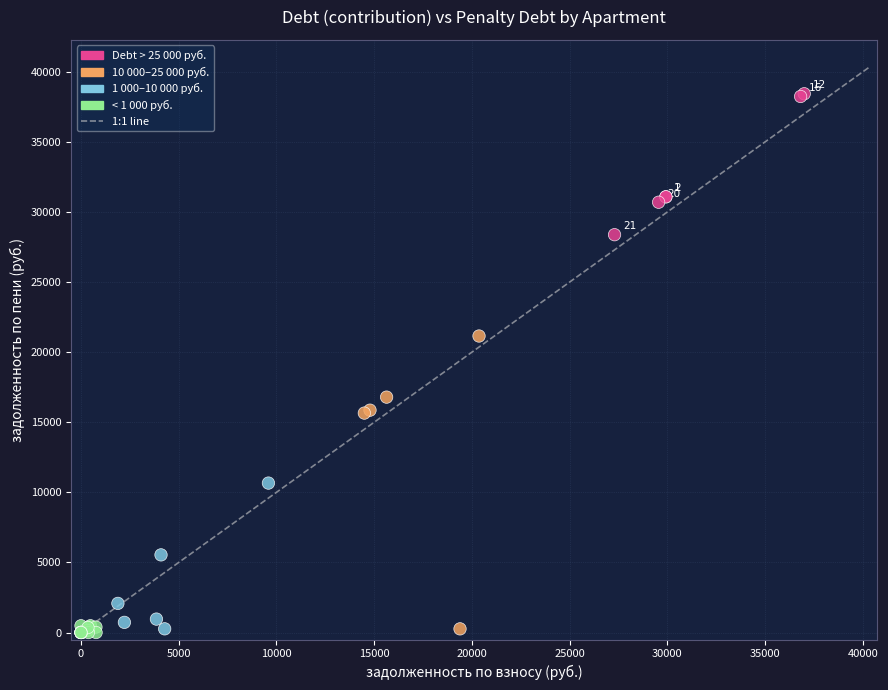

What Y value in the scatter plot is closest to 19217?

21152.2